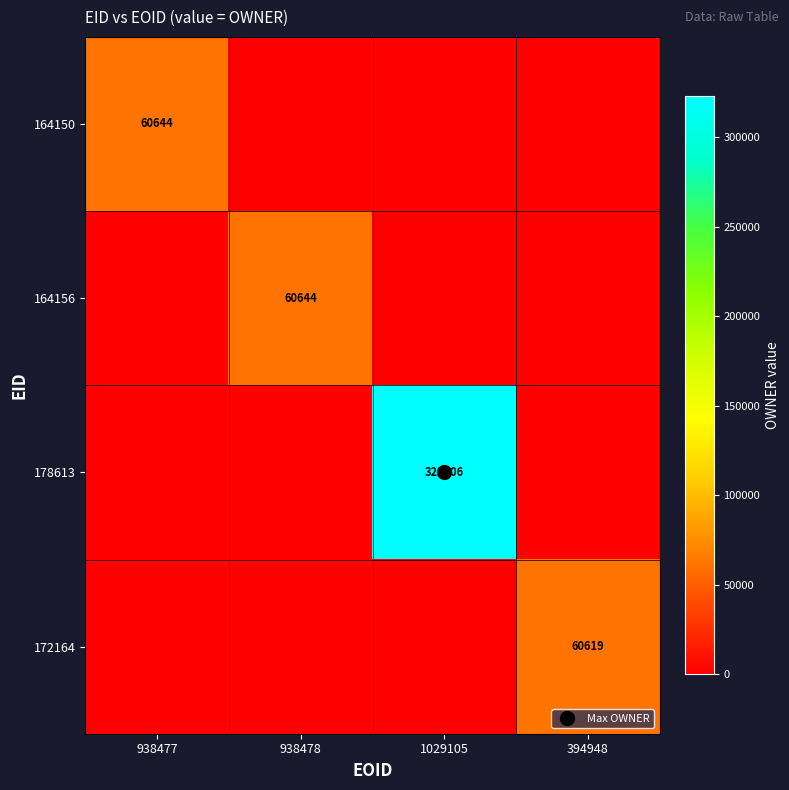

What is the spread (max minus min) of values at 1029105?

323006